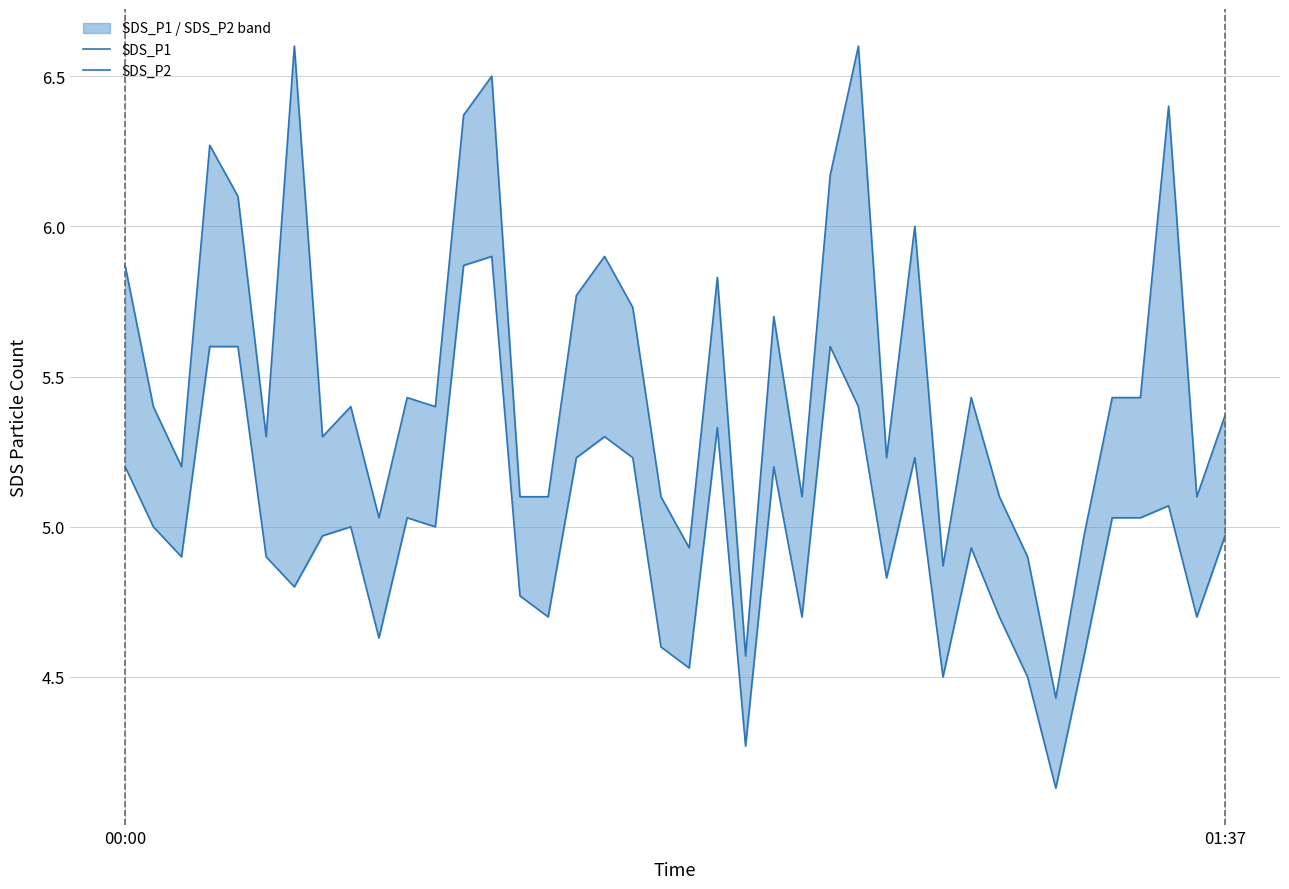

What is the label of the 40th point from the right?

00:00